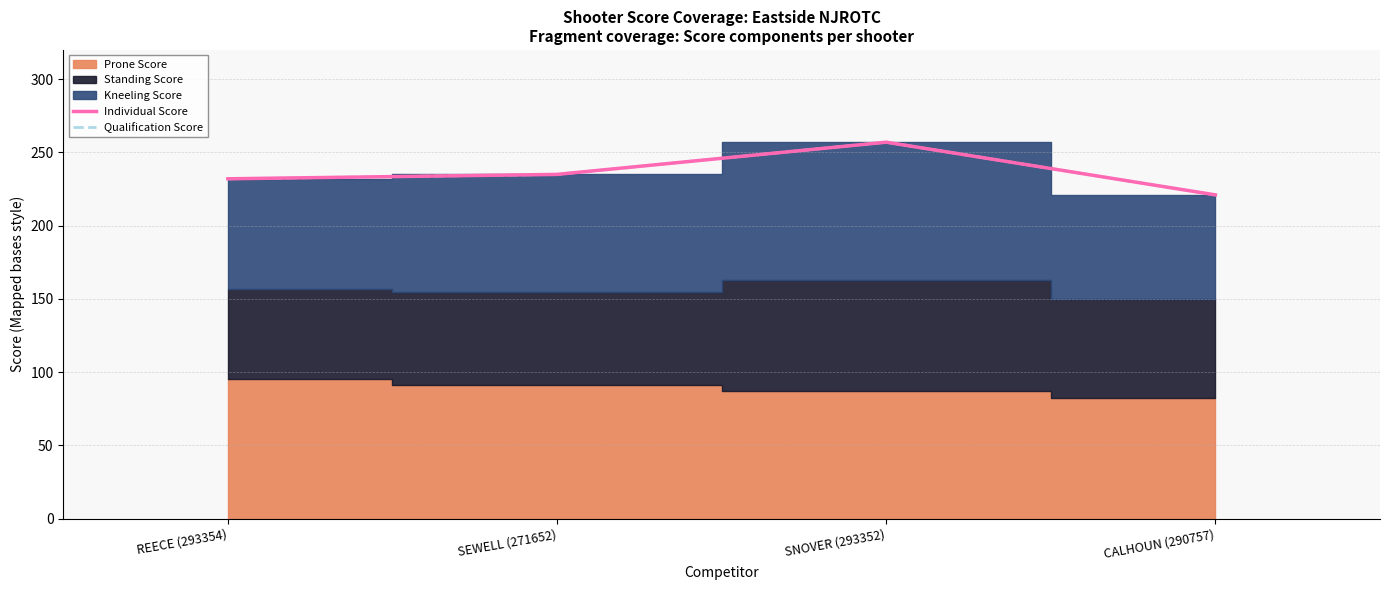

What is the total value across all series at SEWELL (271652)?

470